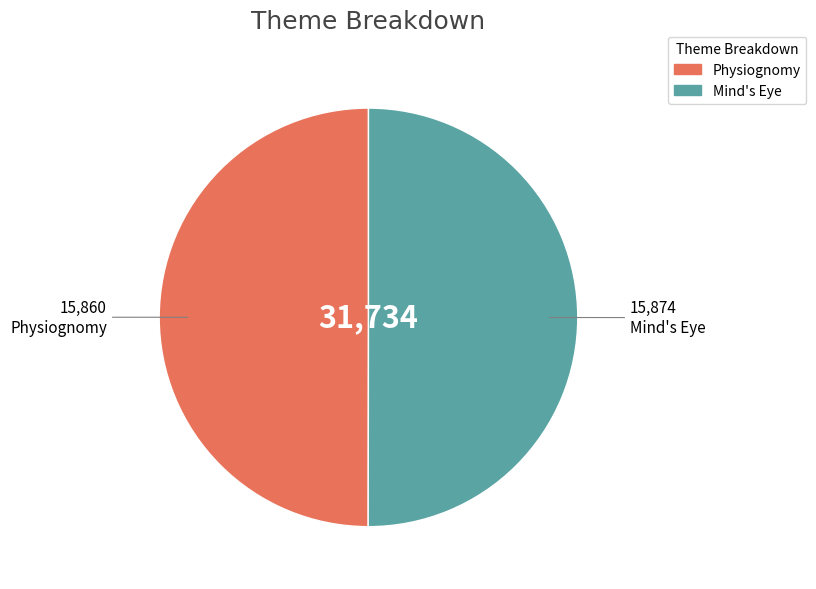

What is the ratio of the value at Mind's Eye to the value at Physiognomy?

1.0